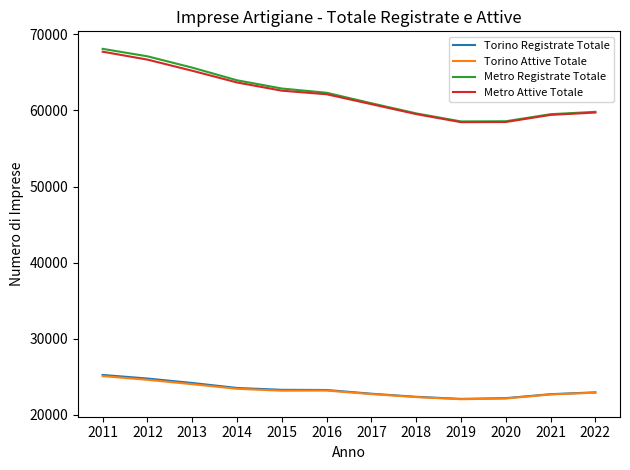

What is the highest value of the Metro Registrate Totale series?

68097